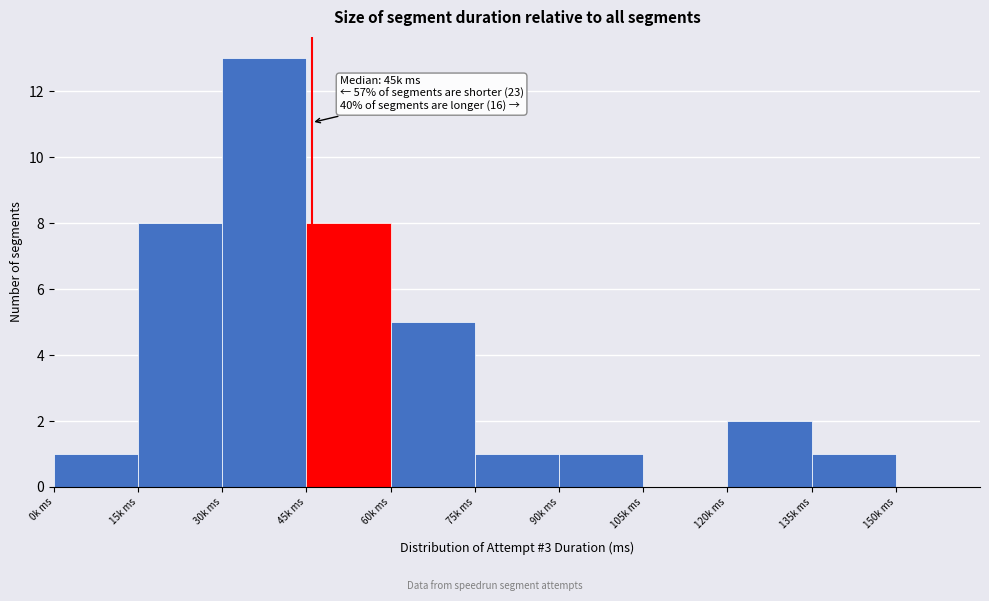

Reading right to left, what are all the values shown in this chart?

150k ms=0	135k ms=1	120k ms=2	105k ms=0	90k ms=1	75k ms=1	60k ms=5	45k ms=8	30k ms=13	15k ms=8	0k ms=1